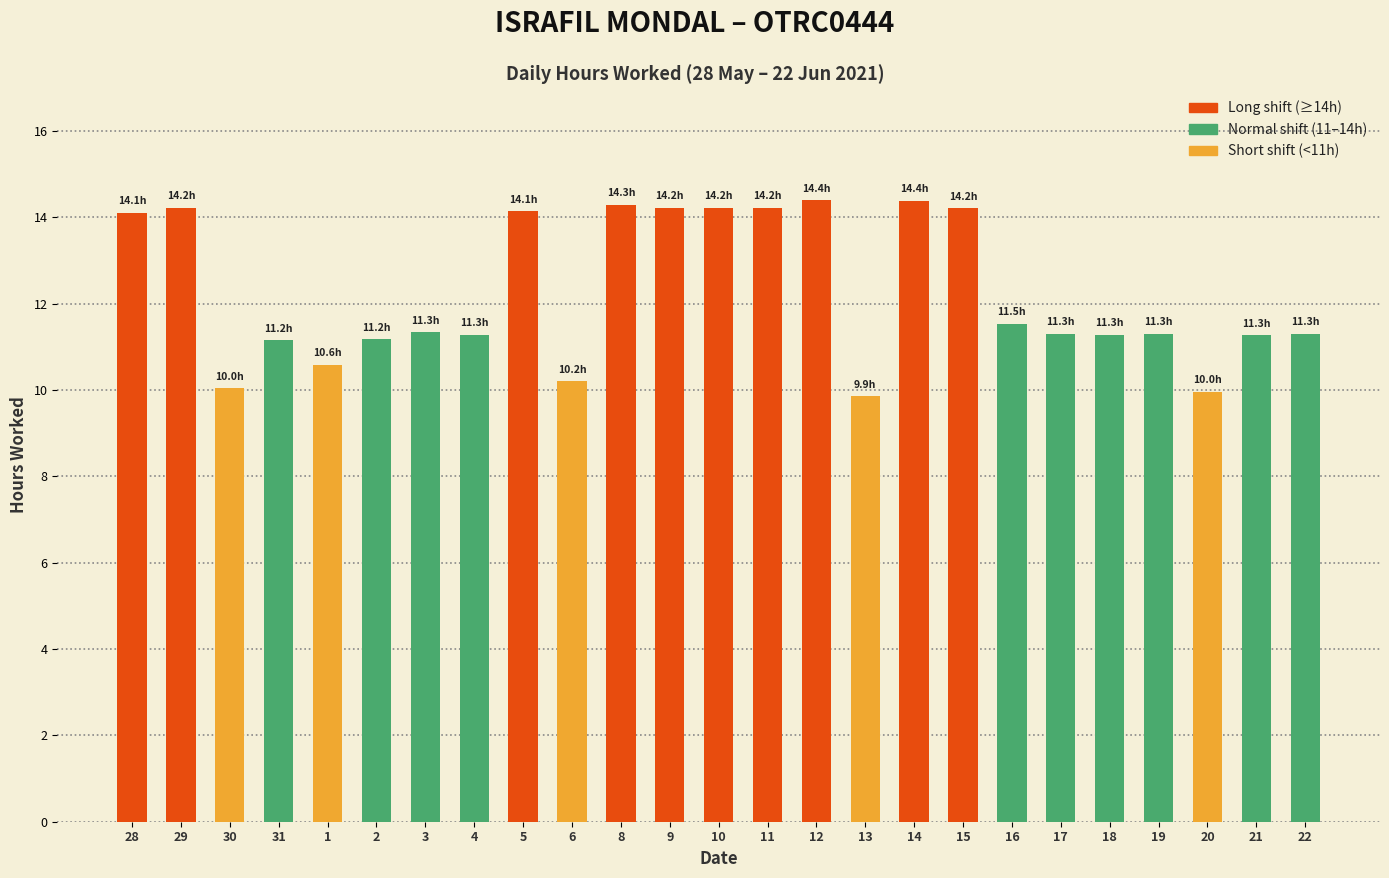

What is the change in value from 4 to 6?

-1.1